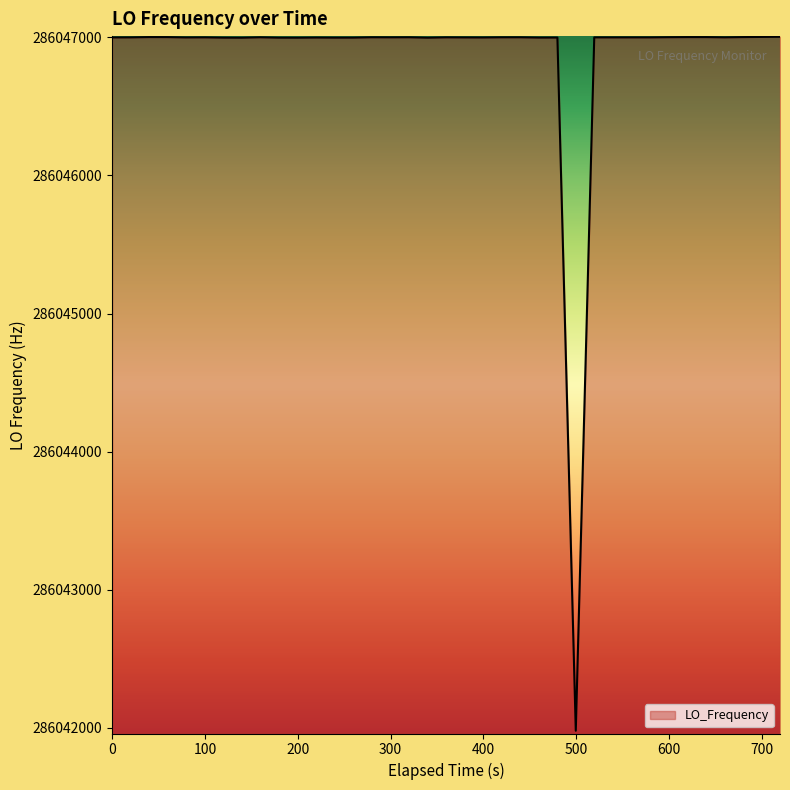

What is the smallest value displayed?

286041979.9